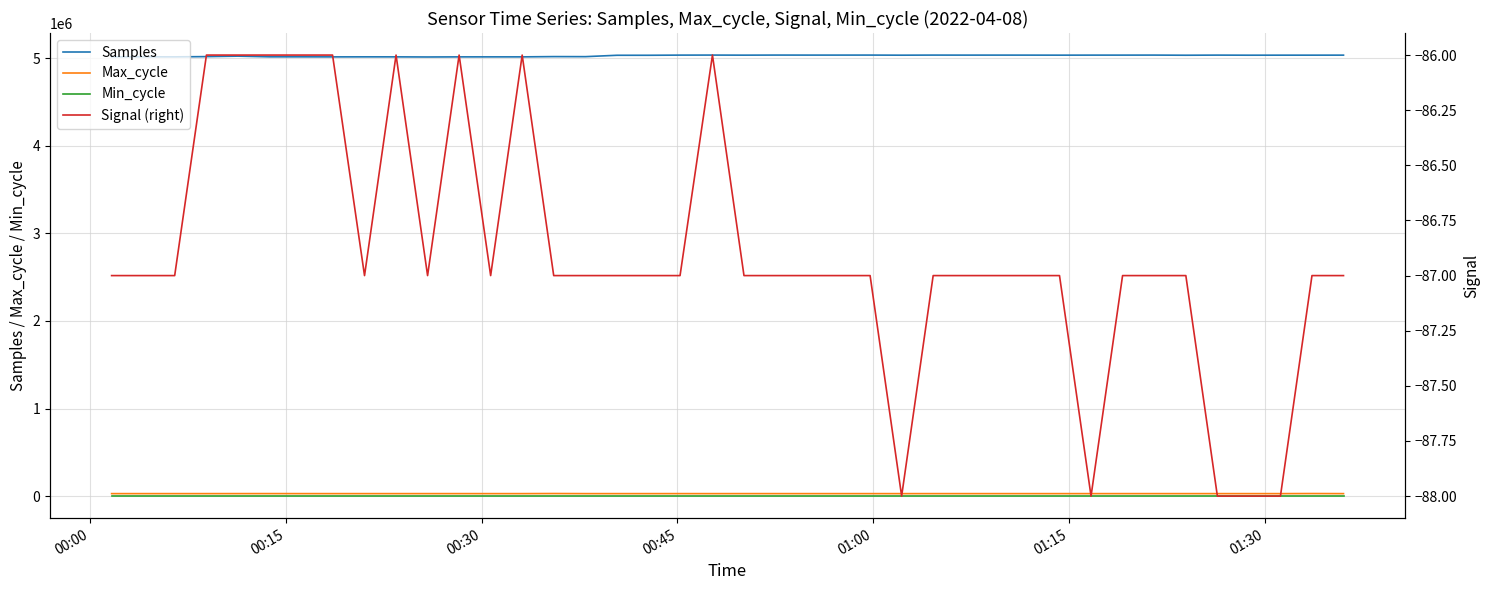

True or false: Samples and Min_cycle intersect in this chart.

False